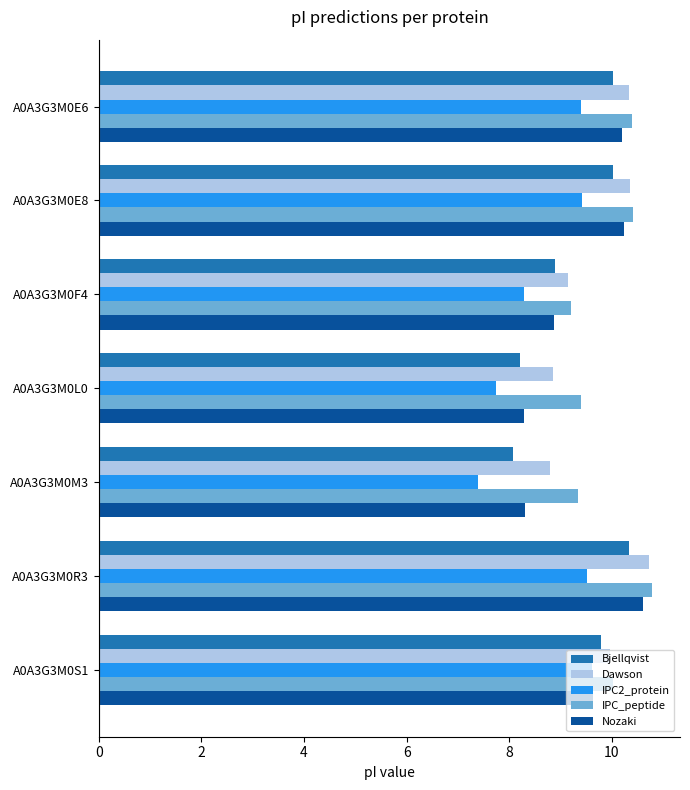

What is the minimum value shown in the chart?

7.4